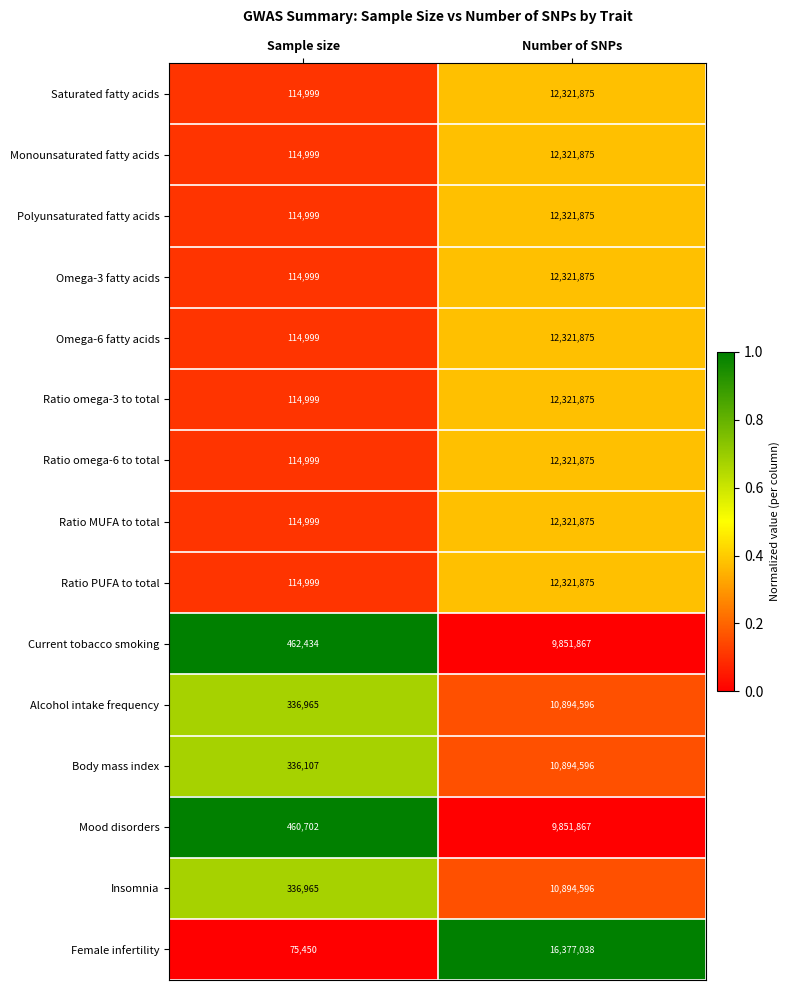

Which category has the highest value in the Female infertility series?

Number of SNPs